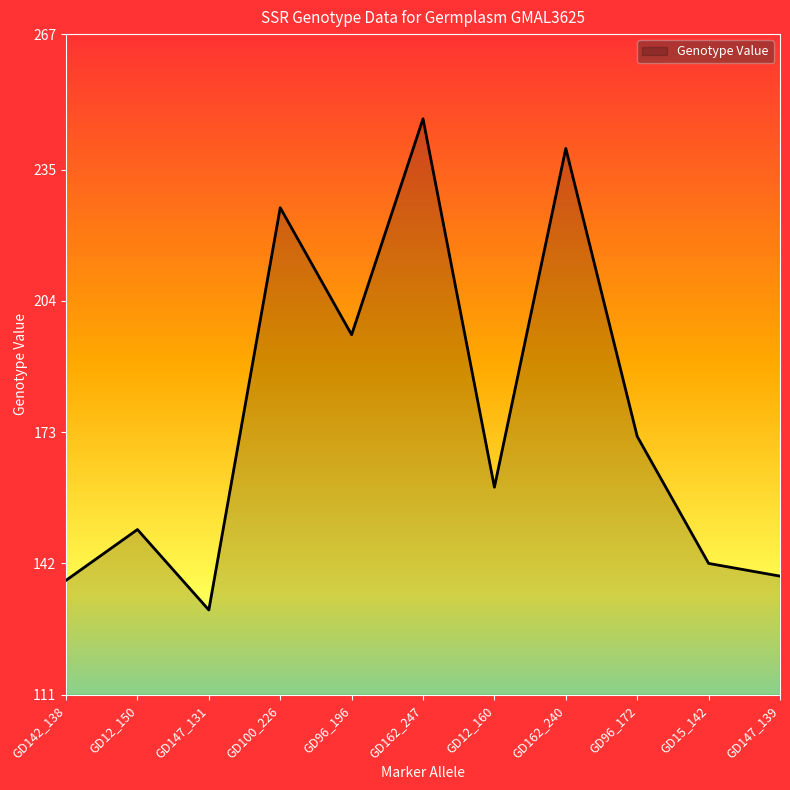

What is the ratio of the value at GD12_150 to the value at GD147_131?

1.1